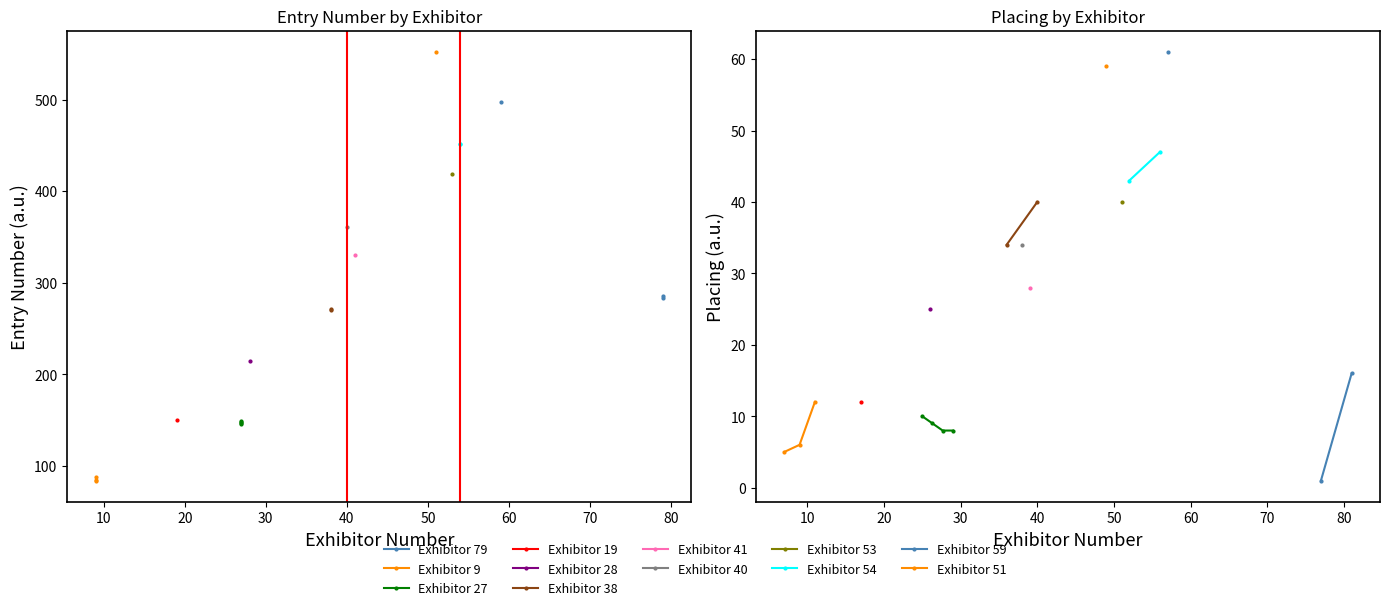

The Avg Entry Number series shows 249 at 40. True or false?

False